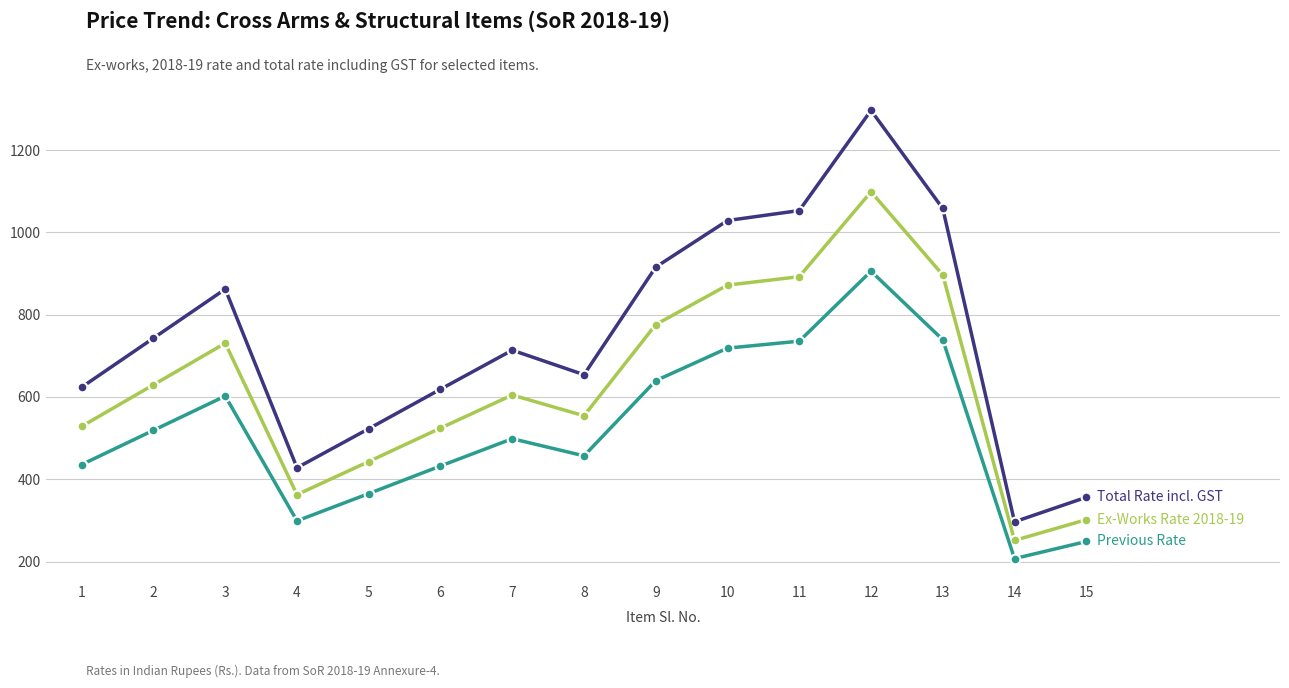

What is the maximum value shown in the chart?

1296.2